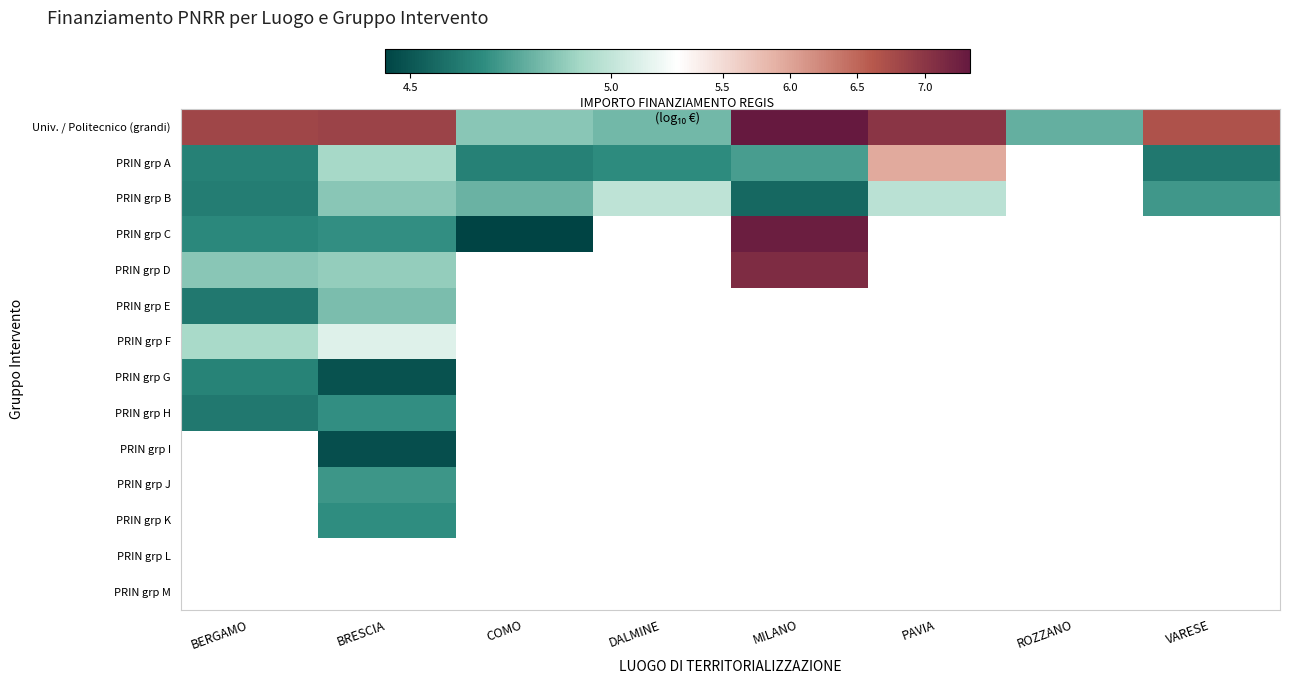

At which category does the chart reach its peak across all series?

MILANO